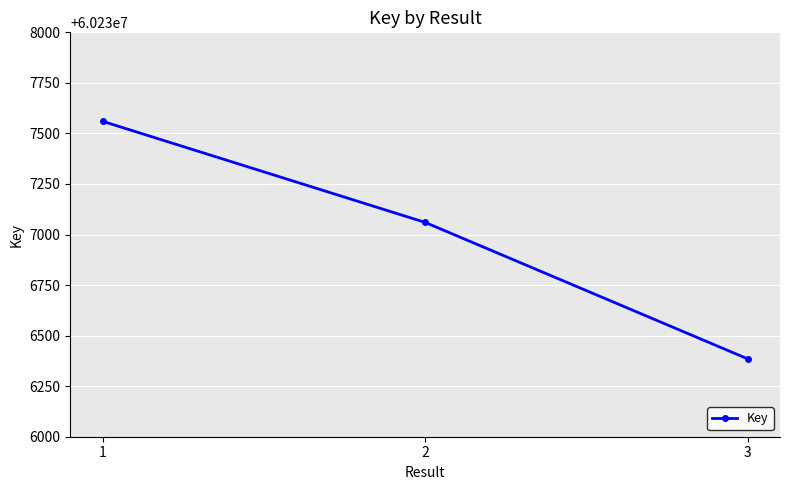

How many values are between 60236385 and 60237560?

3